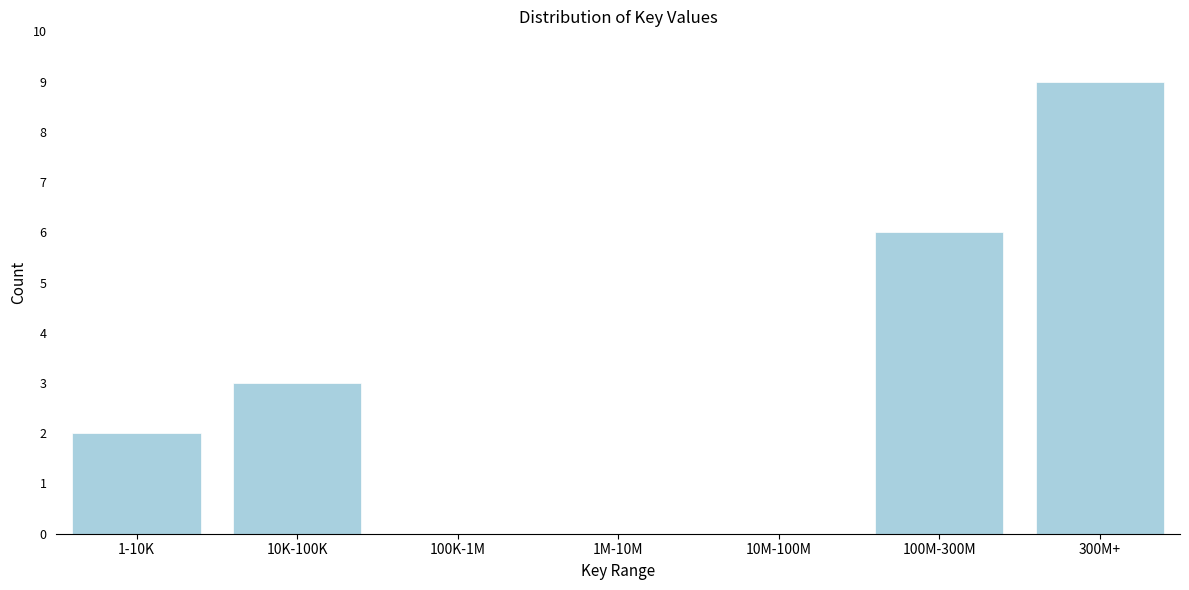

Reading left to right, extract all data points from this chart.

1-10K=2	10K-100K=3	100K-1M=0	1M-10M=0	10M-100M=0	100M-300M=6	300M+=9